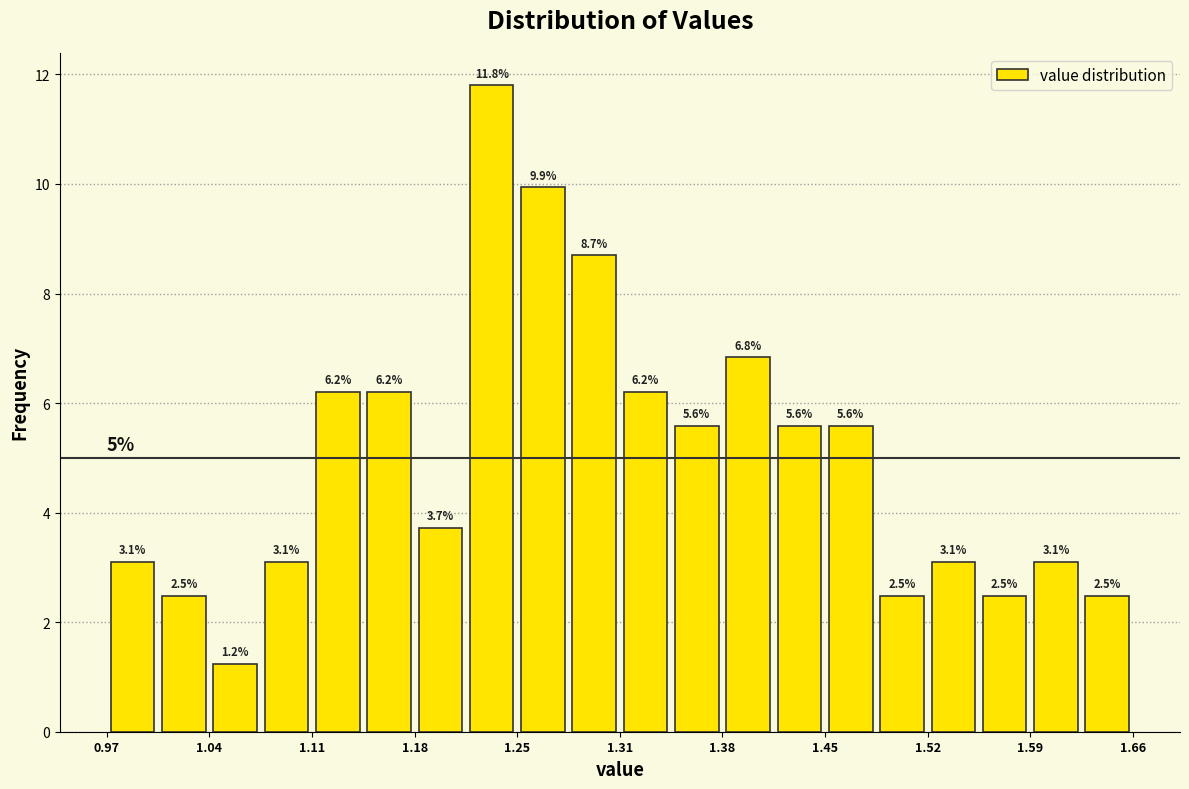

Read against the x-axis, roughly where is the centre of the tallest bar?

1.23